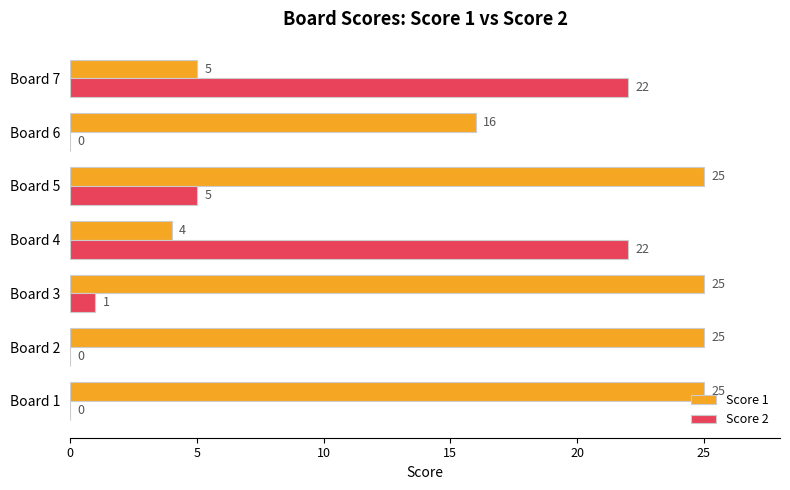

Where is Score 1 nearest to the value 14?

Board 6